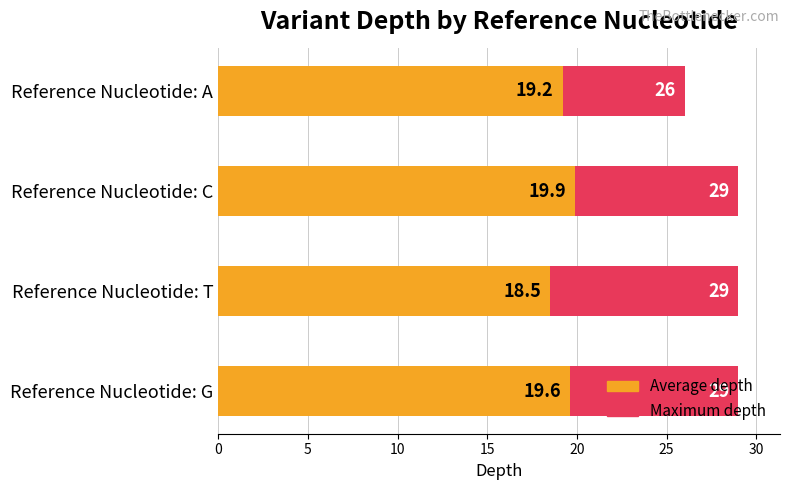

What is the minimum value for Average depth?

18.5